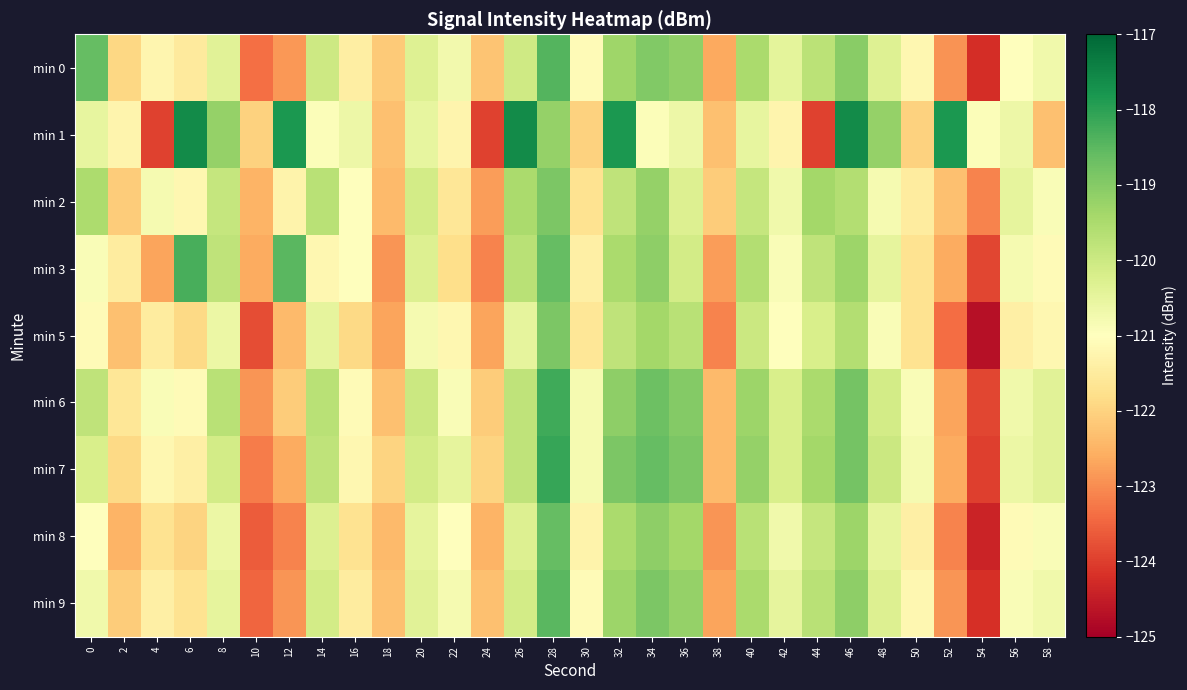

What is the greatest value displayed?

-117.6